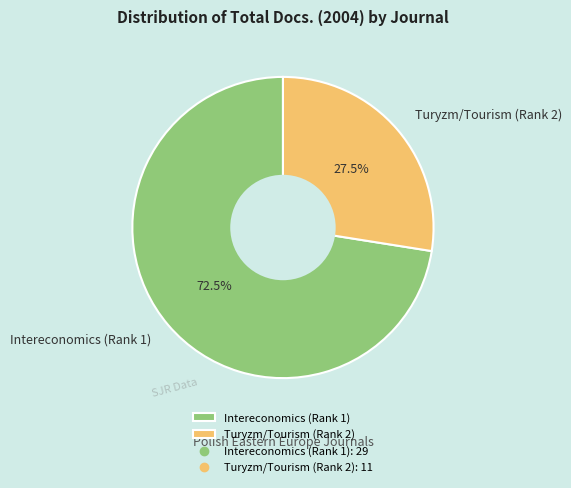

Is there any slice that represents more than half of the pie?

Yes